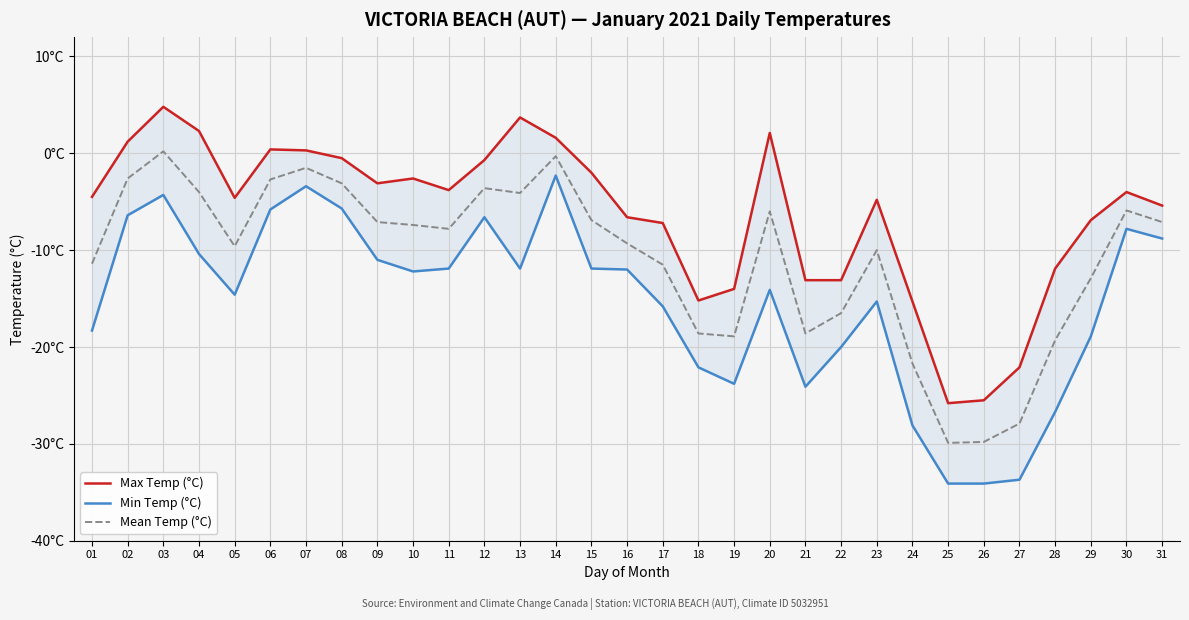

True or false: Mean Temp (°C) has a value of -2.7 at 06.

True